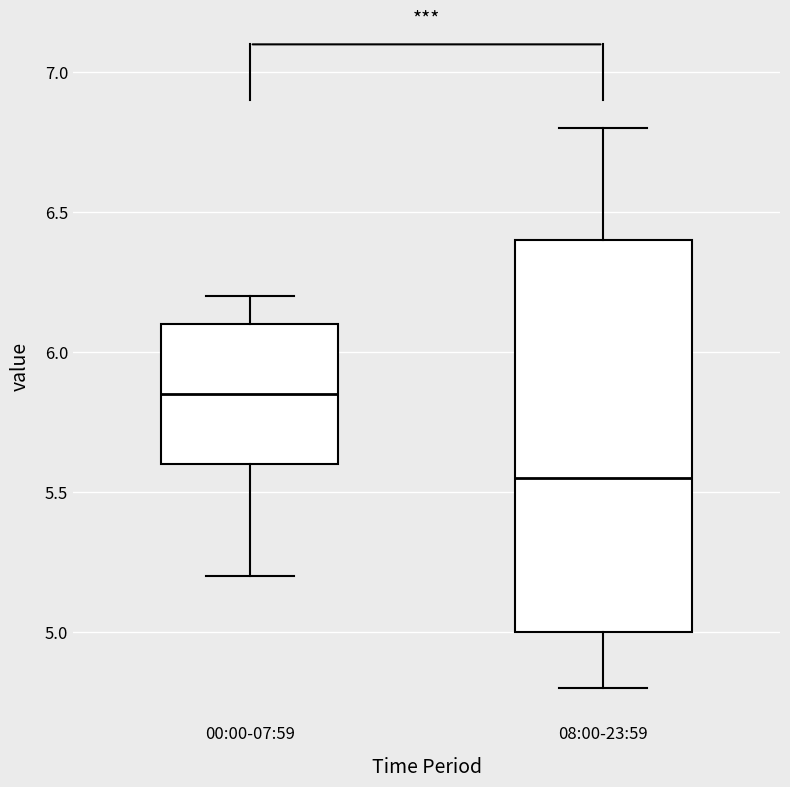

Which box is the tallest, from its lower edge to its upper edge?

08:00-23:59